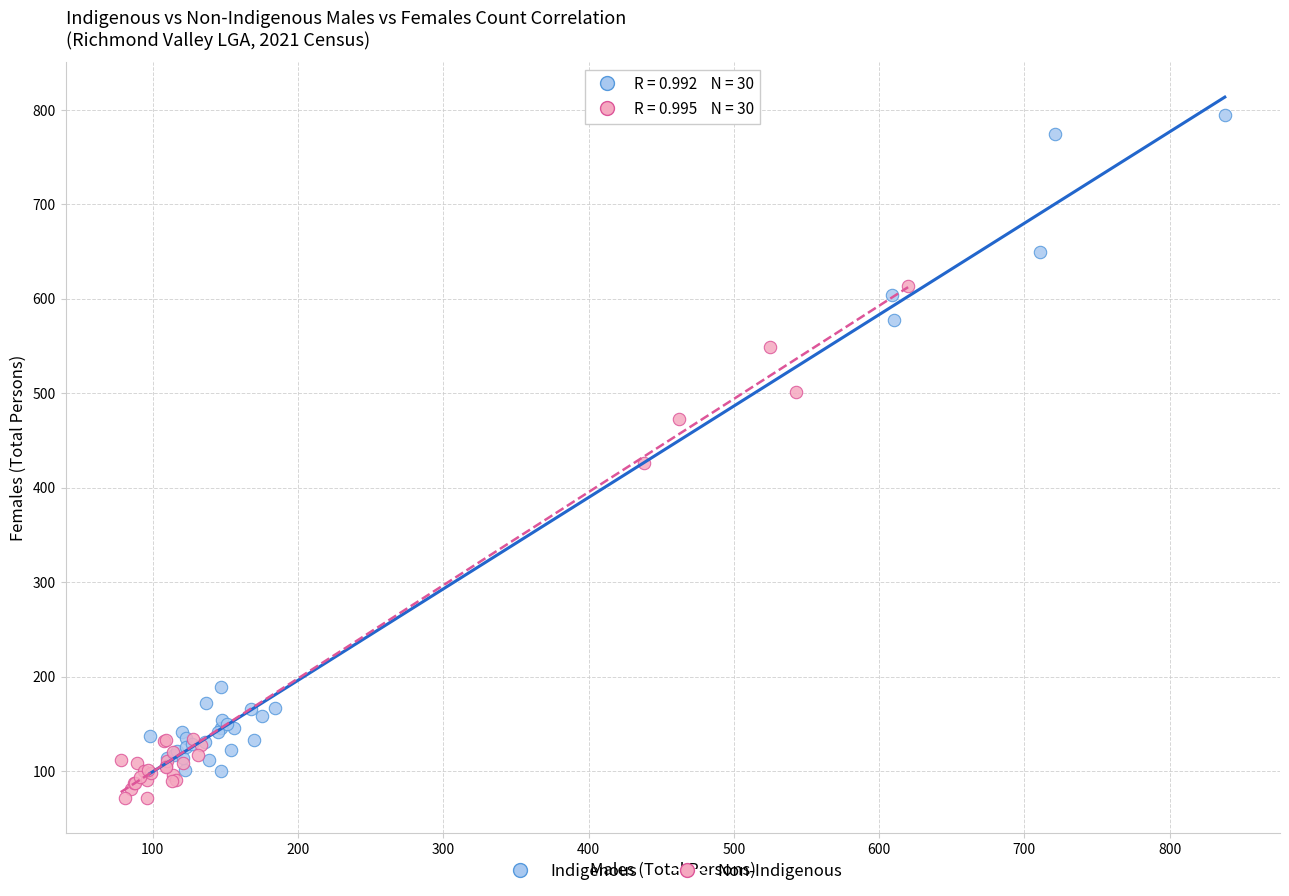

Which series has the widest spread of Y values?

Indigenous